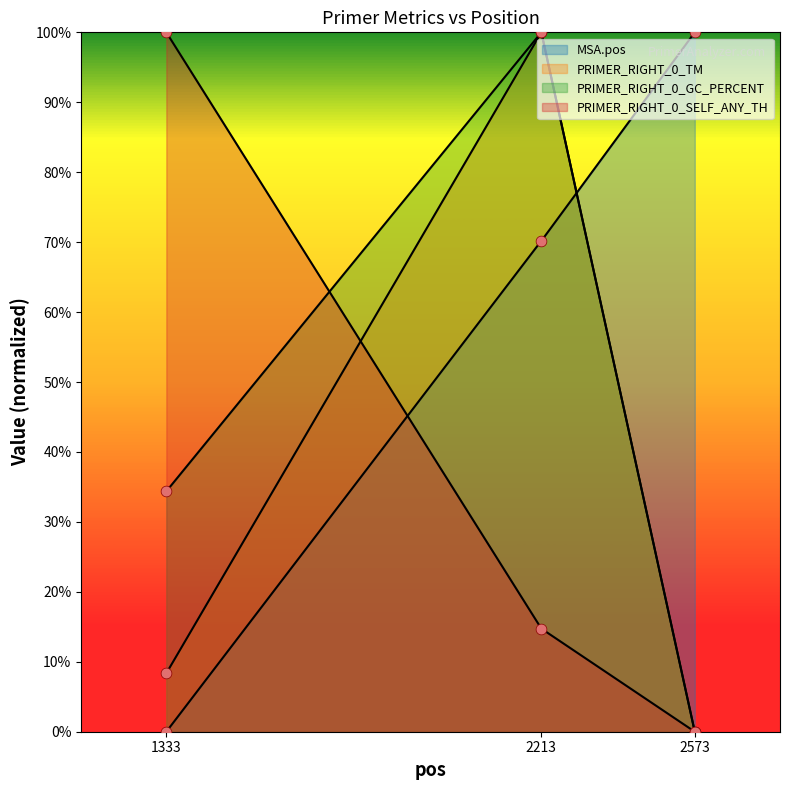

Which series contains the highest Y value?

MSA.pos